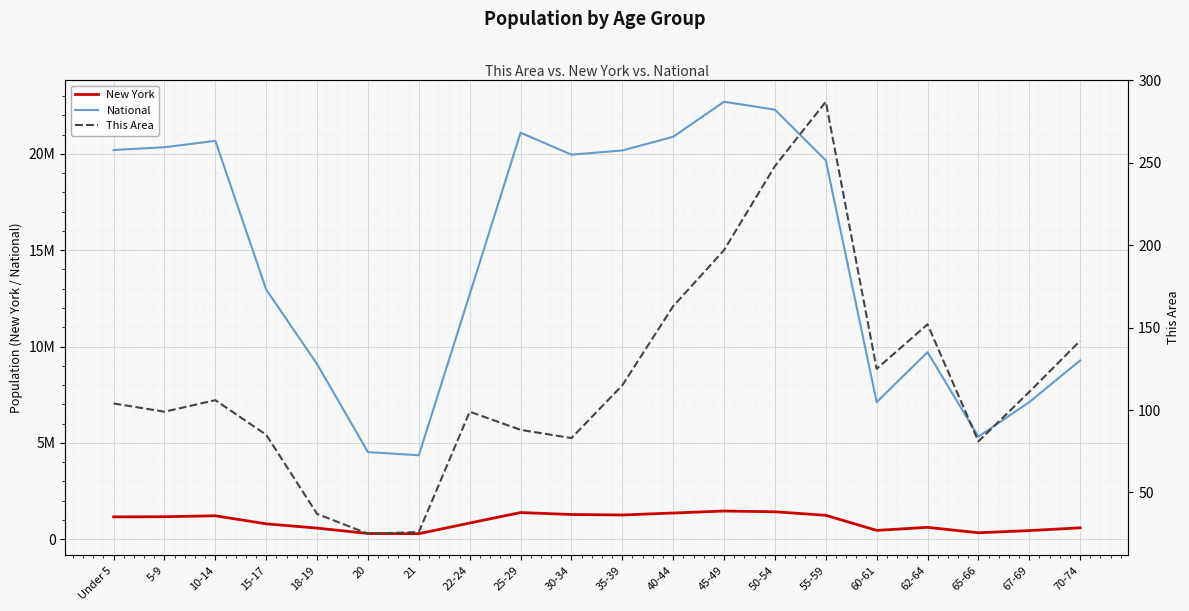

True or false: National and New York cross at least once.

False